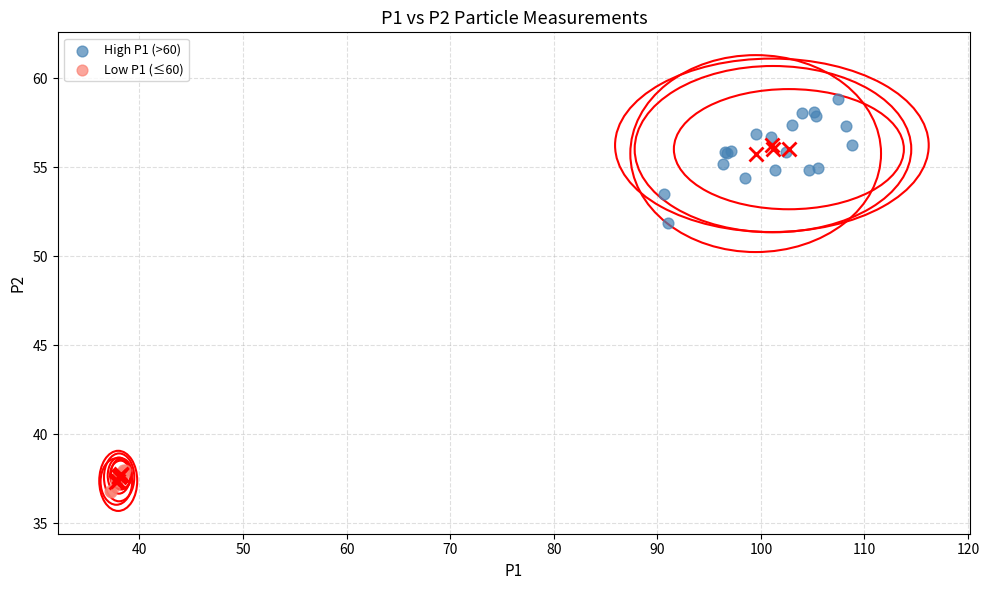

Which series reaches the maximum Y coordinate?

High P1 (>60)